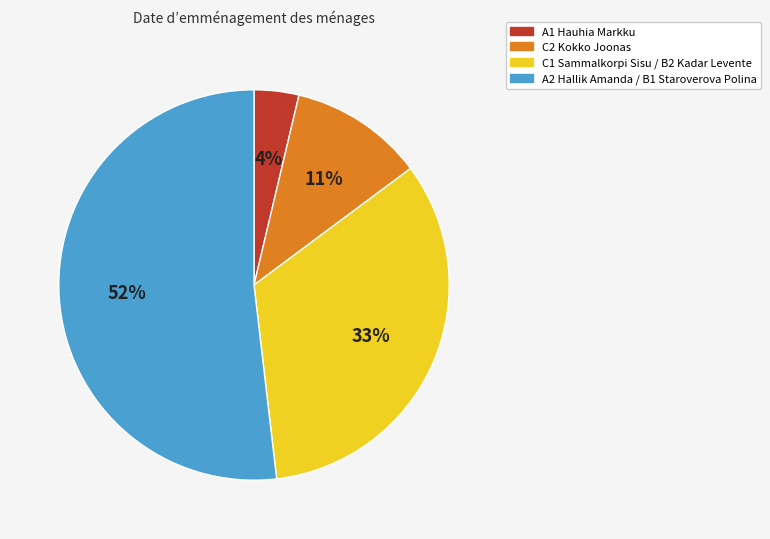

Is there any slice that represents more than half of the pie?

Yes